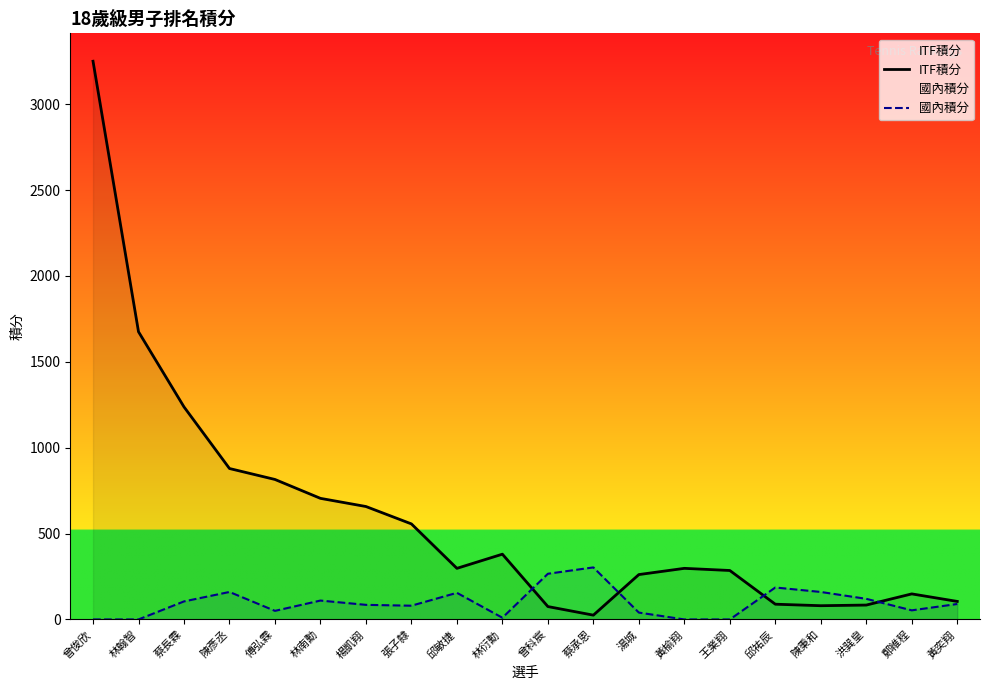

What are all the series names shown in the legend?

ITF積分, 國內積分